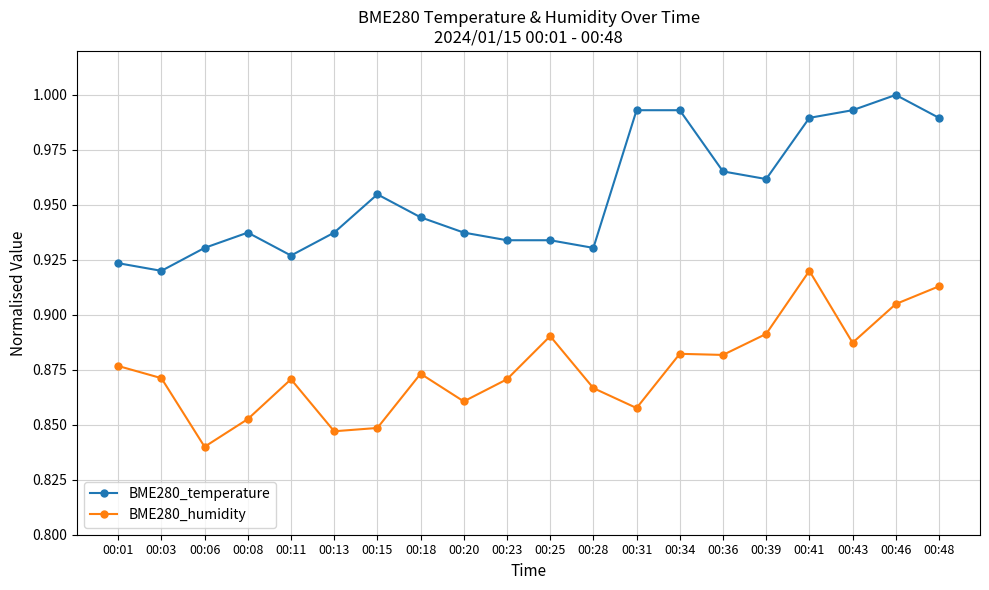

Rank the series by their maximum value, from highest to lowest.

BME280_temperature, BME280_humidity